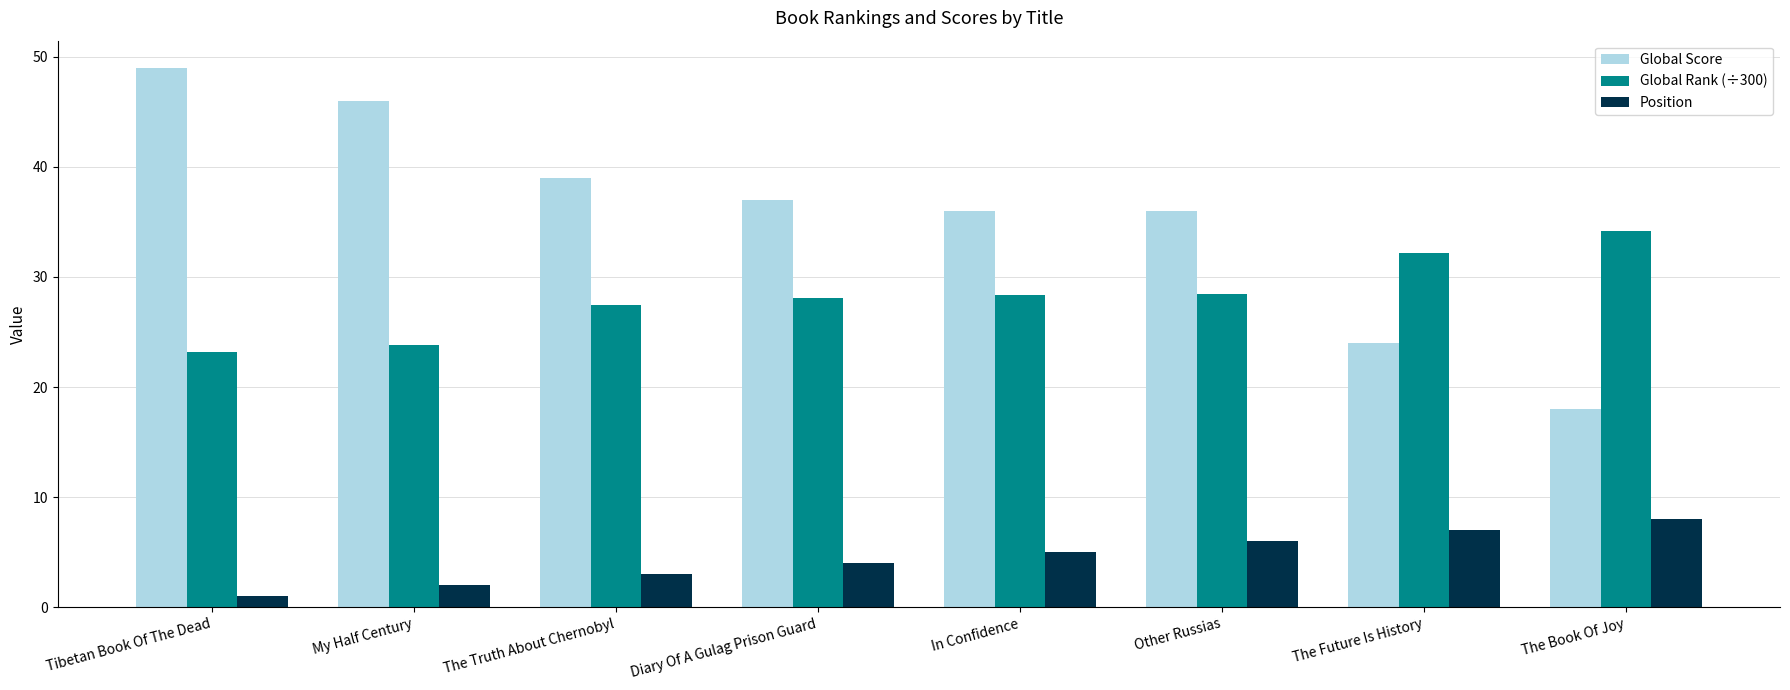

The value of Global Score at Tibetan Book Of The Dead is 49.0. True or false?

True